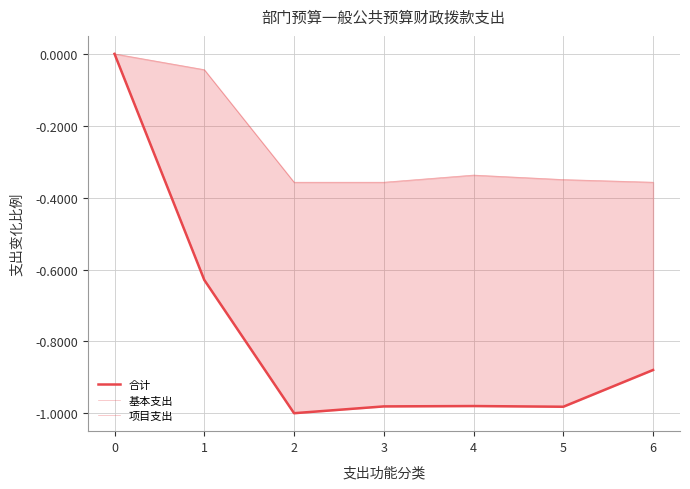

What is the difference between the highest and lowest values at 3?

0.6